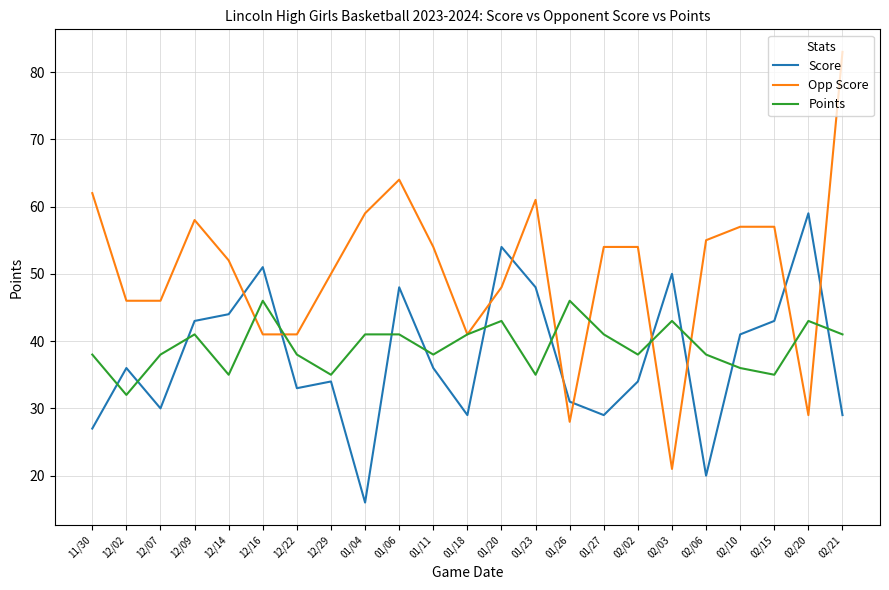

What are all the series names shown in the legend?

Score, Opp Score, Points